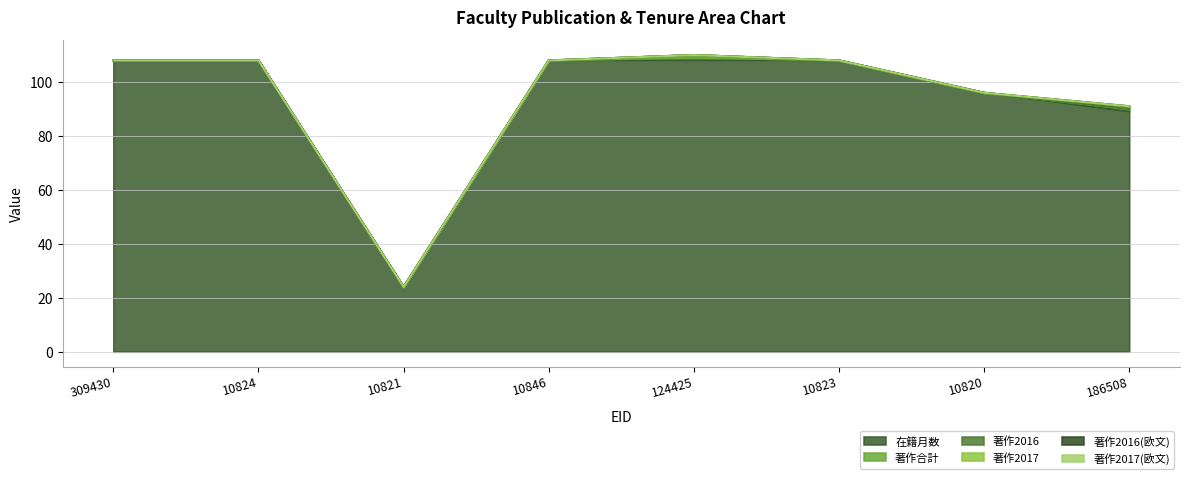

Reading left to right, what are all the values shown in this chart?

在籍月数: 108	108	24	108	108	108	96	89
著作合計: 0	0	0	0	1	0	0	1
著作2016: 0	0	0	0	1	0	0	0
著作2017: 0	0	0	0	0	0	0	1
著作2016(欧文): 0	0	0	0	0	0	0	0
著作2017(欧文): 0	0	0	0	0	0	0	0